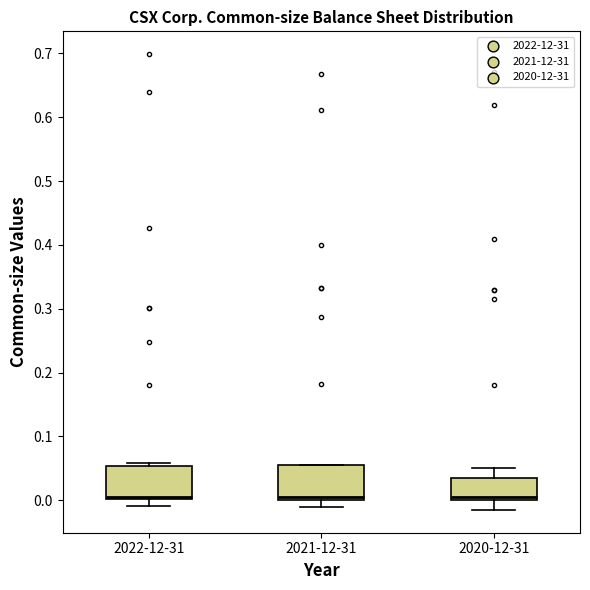

Reading left to right, read every box against the y-axis: the position of its median line, the range the box covers, and the ends of its whiskers. The values are not printed on the chart, so give them approximately, as read against the axis.

2022-12-31: median 0.01, box 0.00 to 0.05, whiskers -0.01 to 0.06
2021-12-31: median 0.00 (just above the box's lower edge), box 0.00 to 0.05, whiskers -0.01 to 0.06
2020-12-31: median 0.01, box 0.00 to 0.04, whiskers -0.01 to 0.05